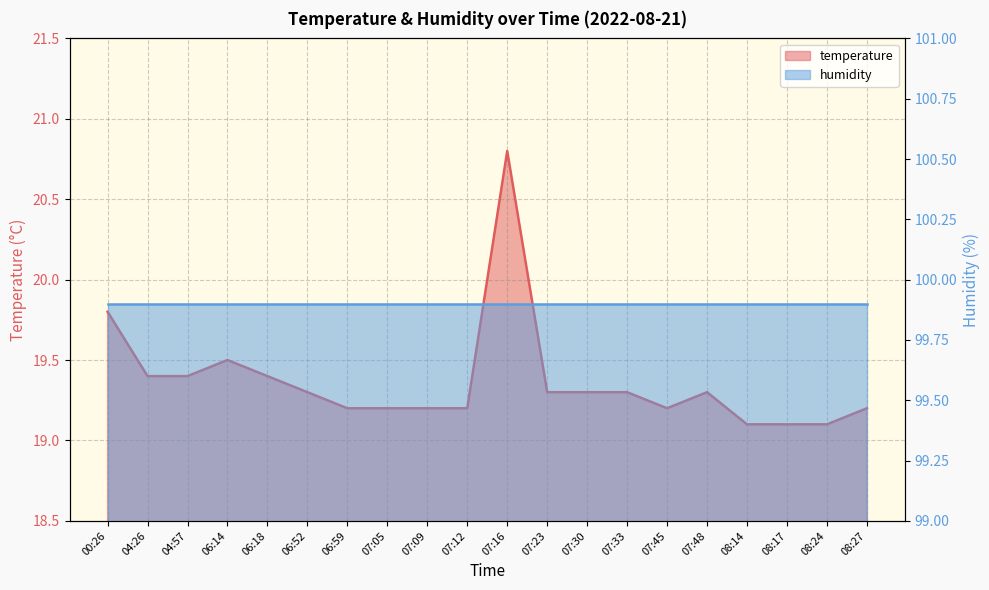

Does the chart display data point markers on the line(s)?

No